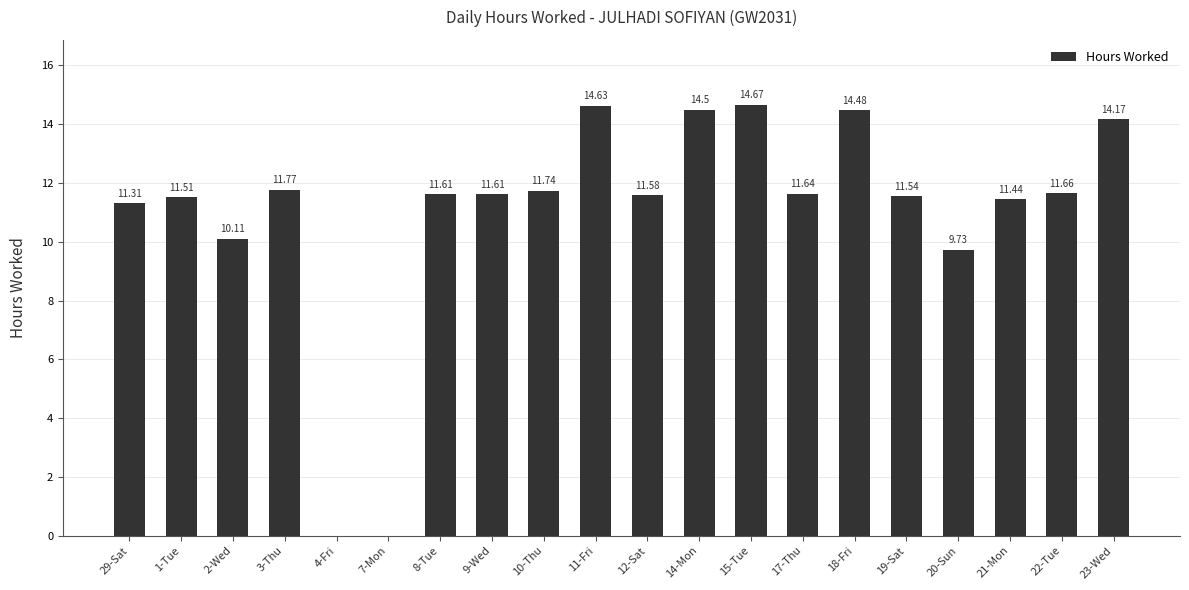

What is the sum of the values at 29-Sat and 21-Mon?

22.8